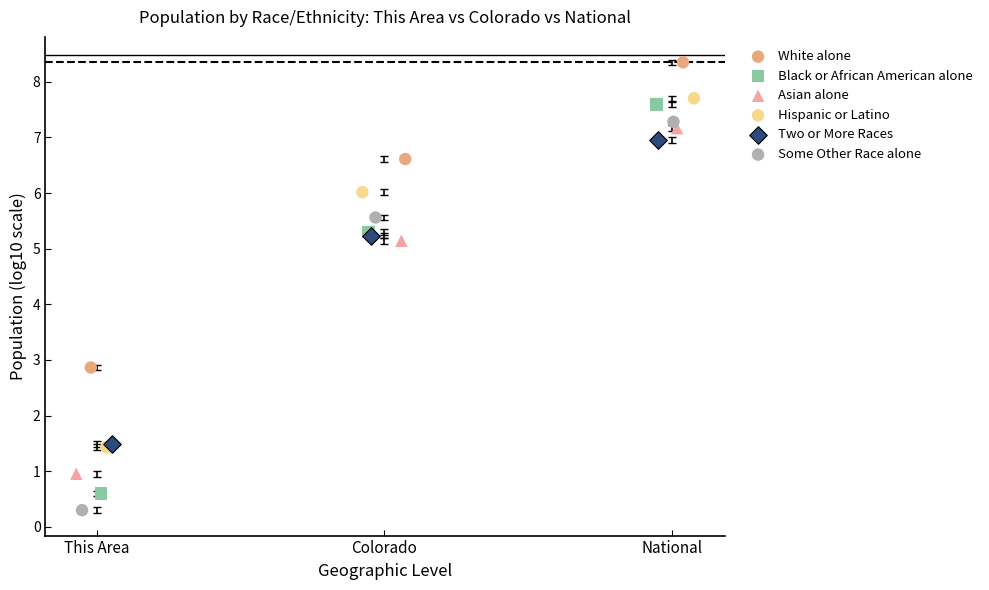

Which series reaches the maximum Y coordinate?

White alone